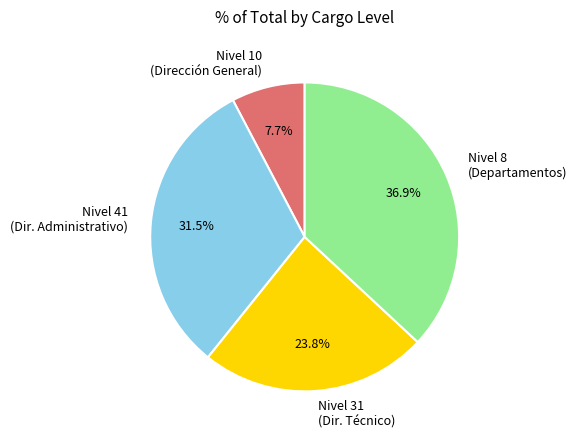

How many slices are in this pie chart?

4